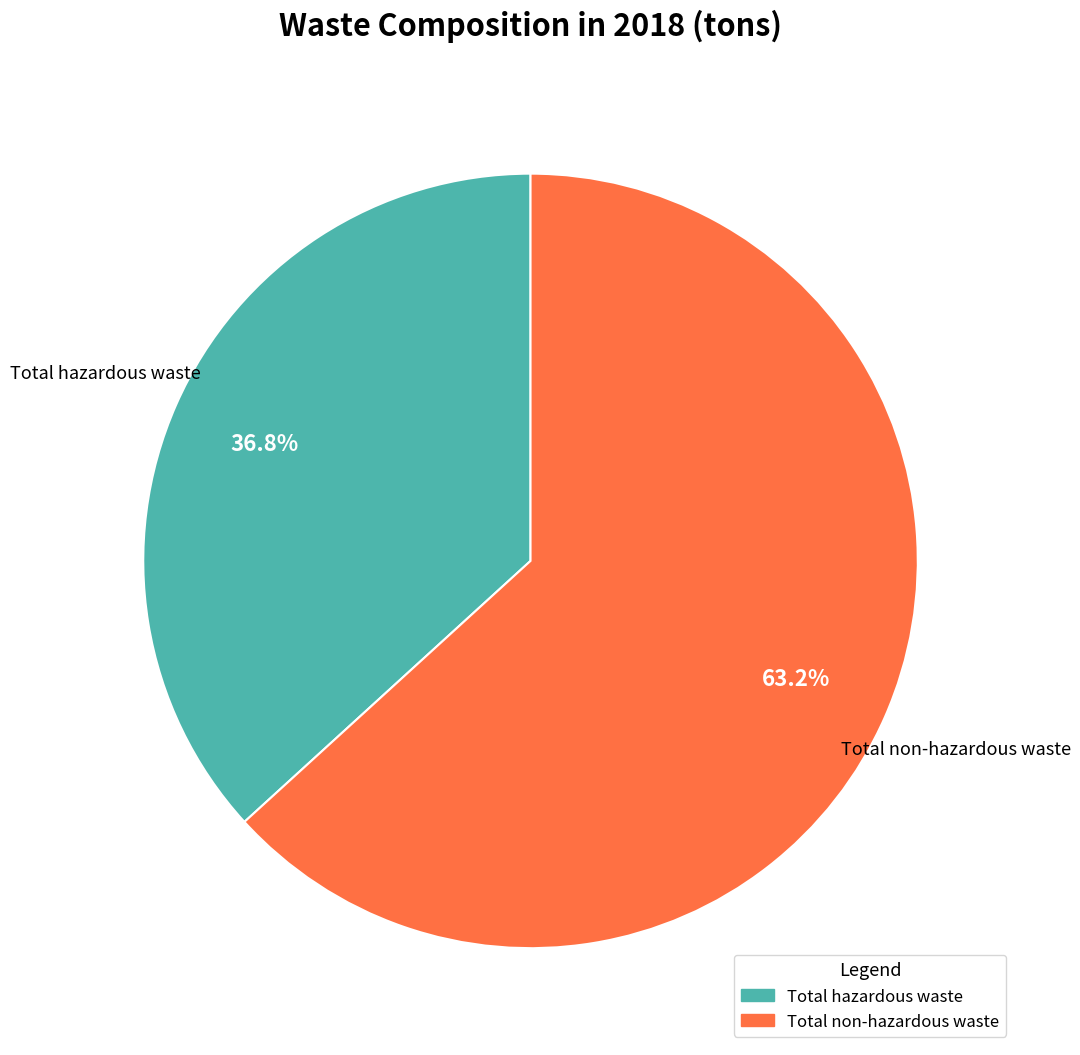

Is it true that Total hazardous waste is 37% of the pie?

True